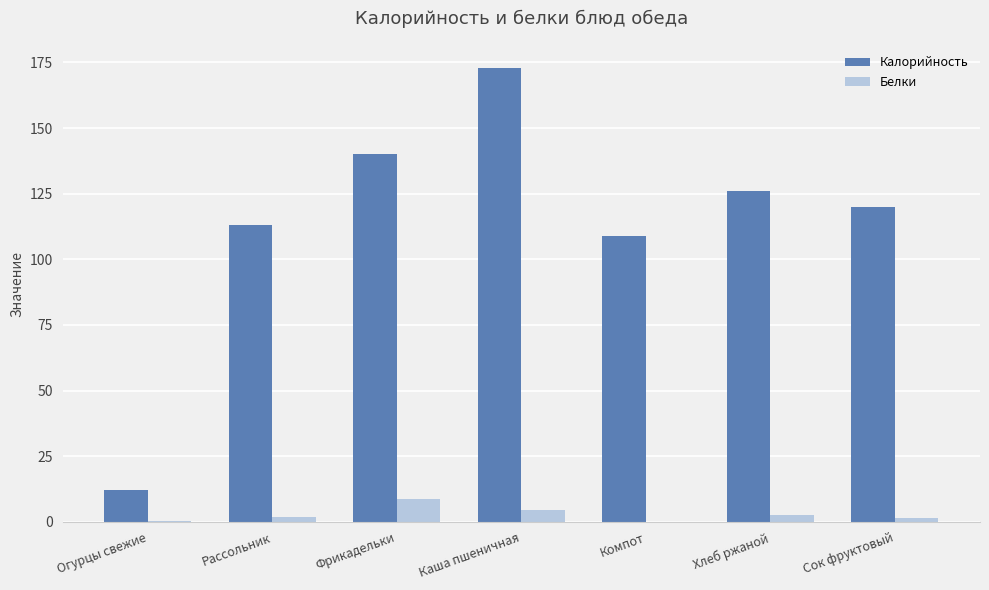

Which category has the highest value in the Белки series?

Фрикадельки